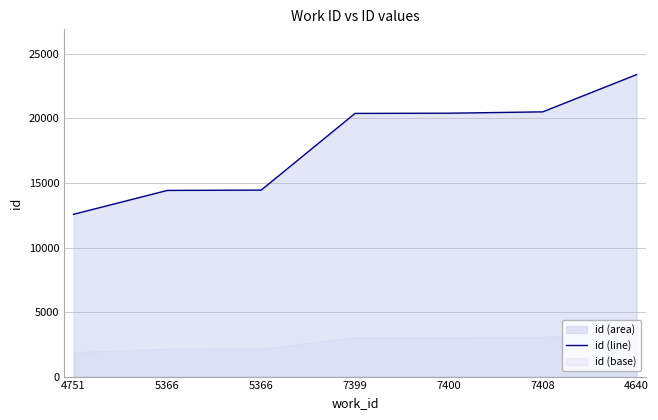

Reading left to right, list all the values displayed in this chart.

12575	14425	14451	20392	20408	20512	23397